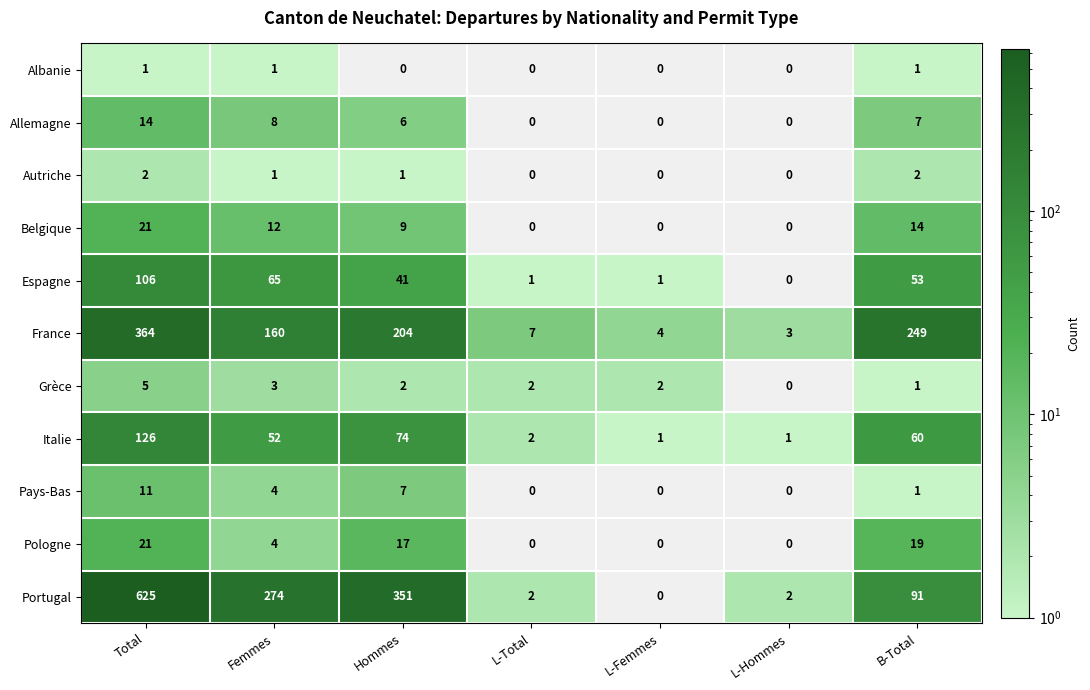

What is the greatest value displayed?

625